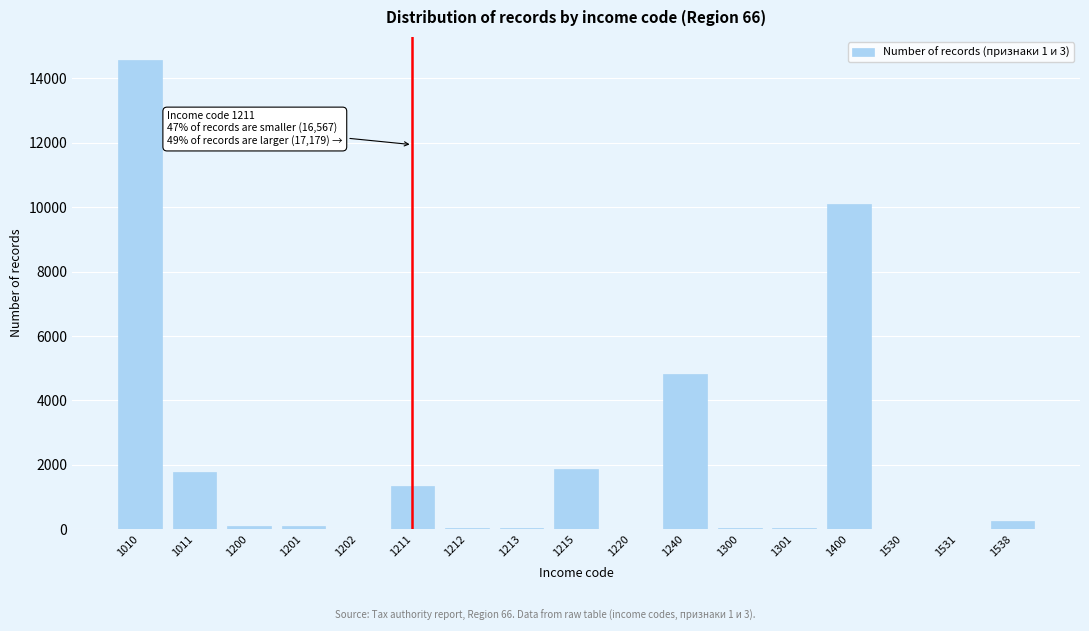

At which category does the chart reach its peak across all series?

1010